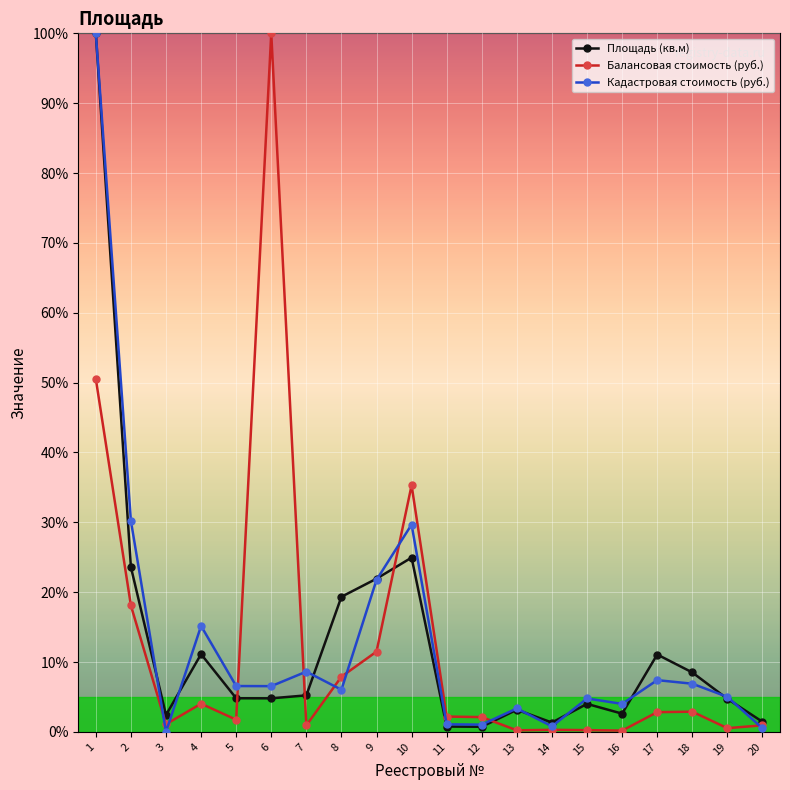

True or false: Площадь (кв.м) has more than 1 points higher than both neighbors.

True